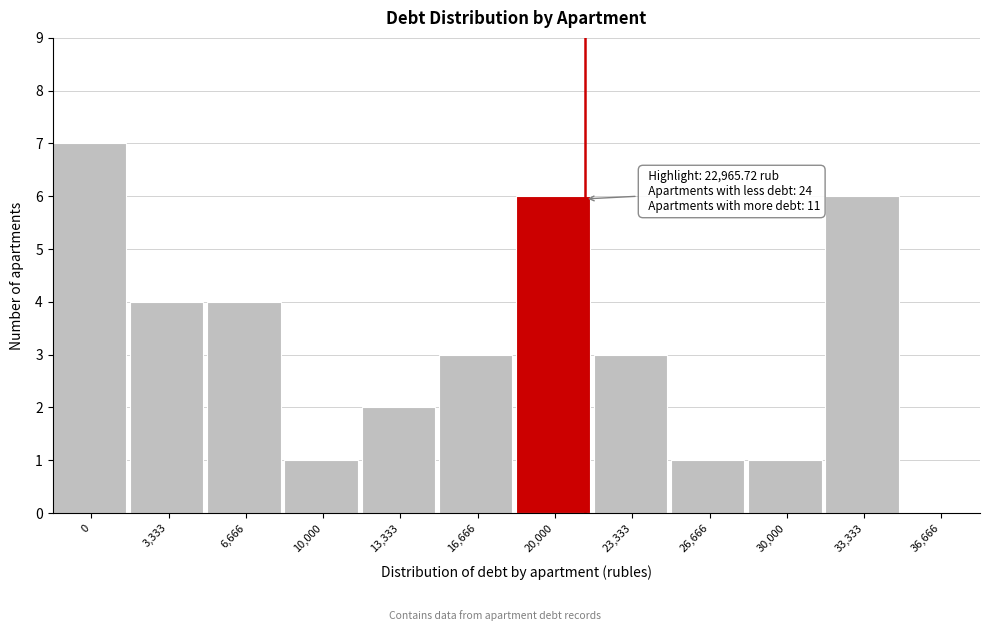

Reading left to right, extract all data points from this chart.

0=7	3,333=4	6,666=4	10,000=1	13,333=2	16,666=3	20,000=6	23,333=3	26,666=1	30,000=1	33,333=6	36,666=0